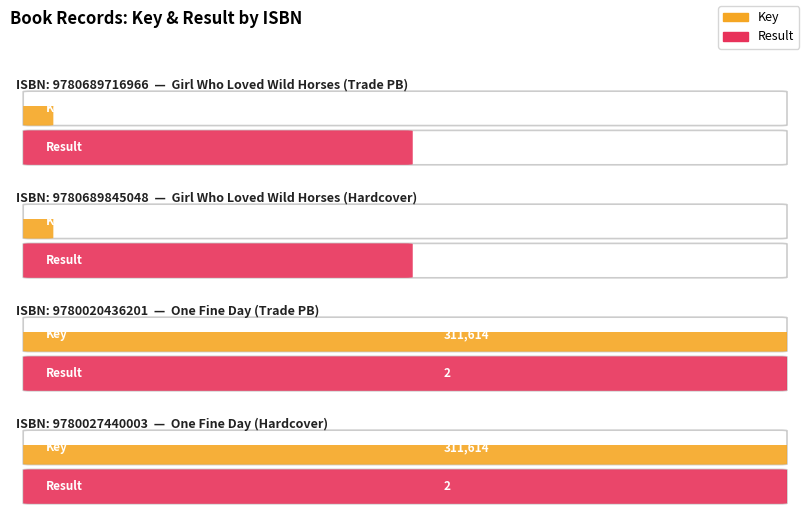

What is the highest value of the Key series?

311614